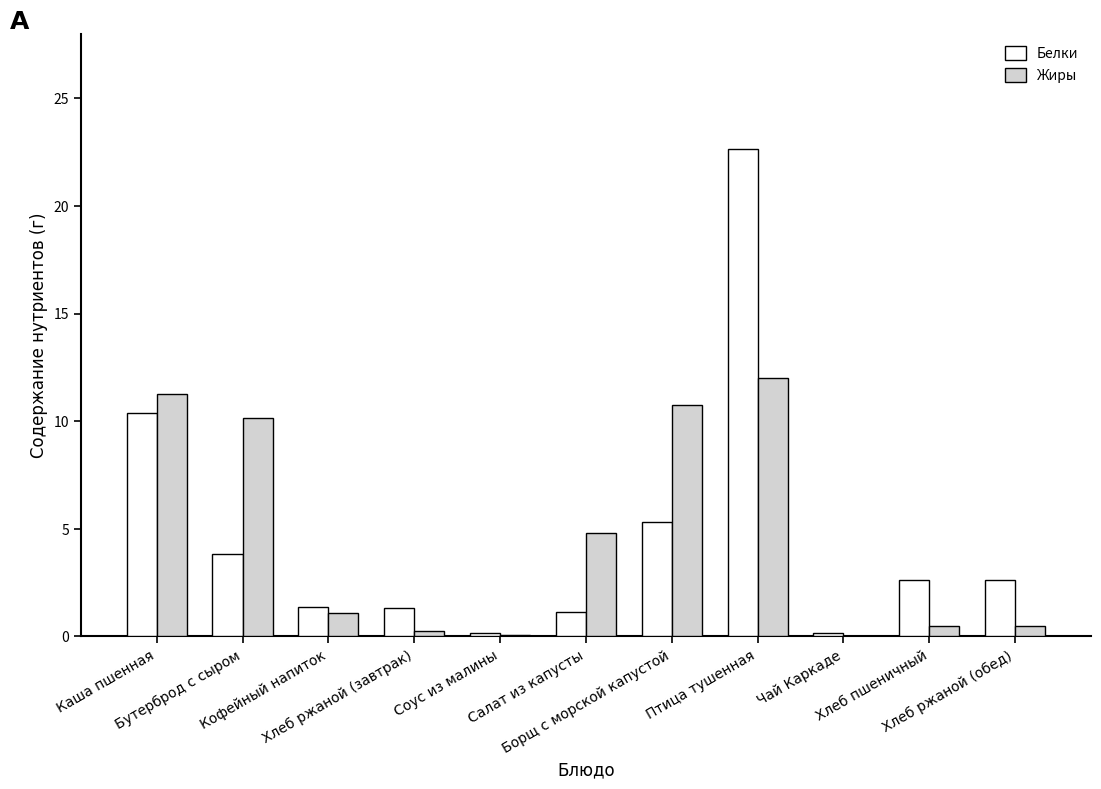

Which series changed the most between Чай Каркаде and Хлеб ржаной (обед)?

Белки